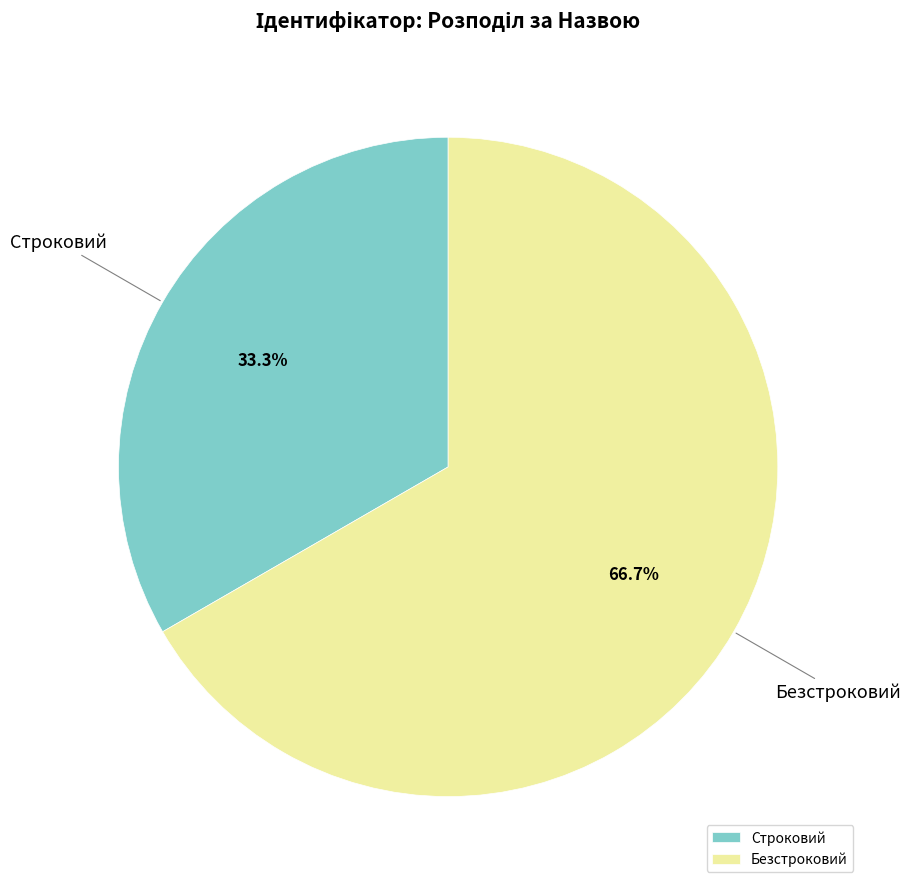

To the nearest percent, what is the average slice percentage?

50%